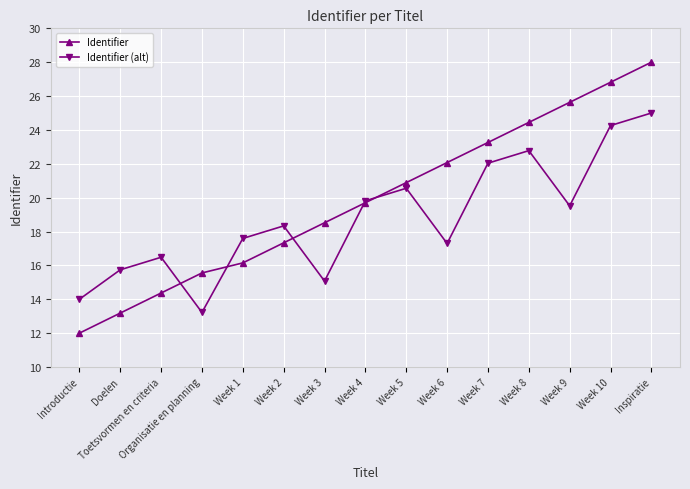

What are all the series names shown in the legend?

Identifier, Identifier (alt)